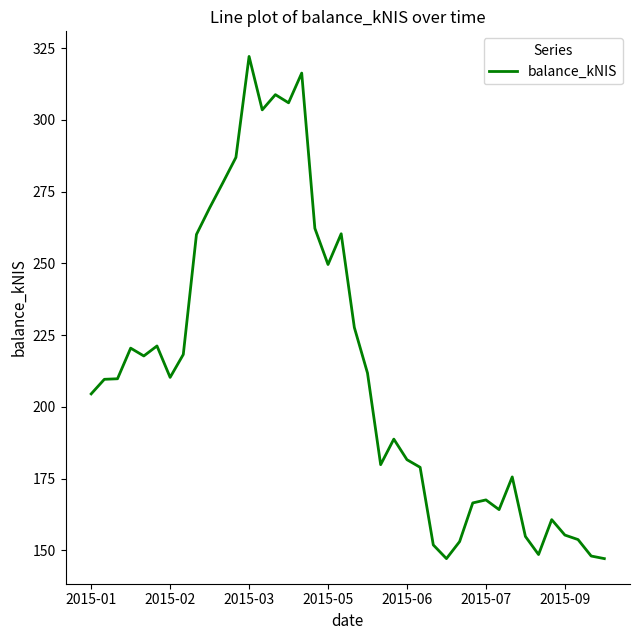

What is the smallest value displayed?

147.1